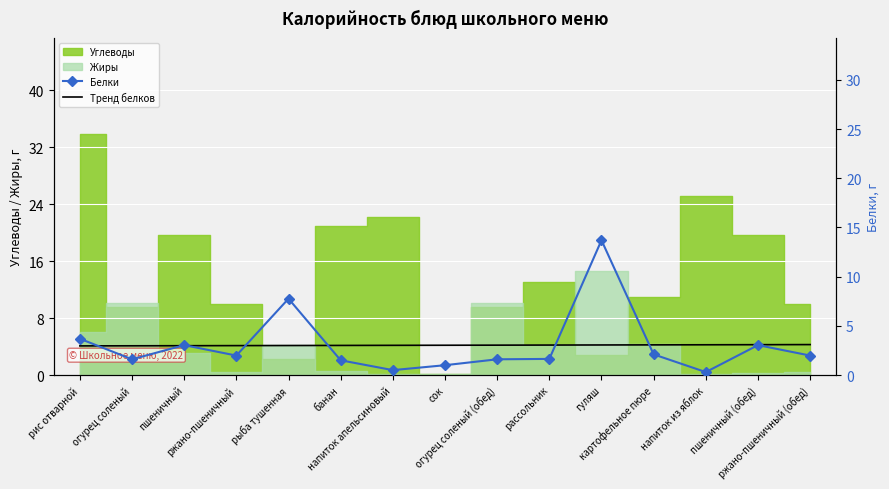

At which label is Белки closest to 7?

рыба тушенная